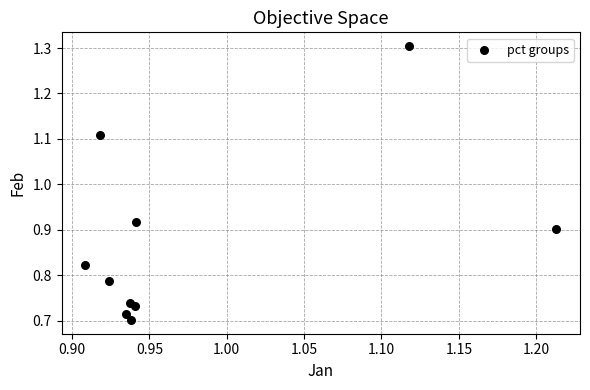

What is the average X value?

1.0